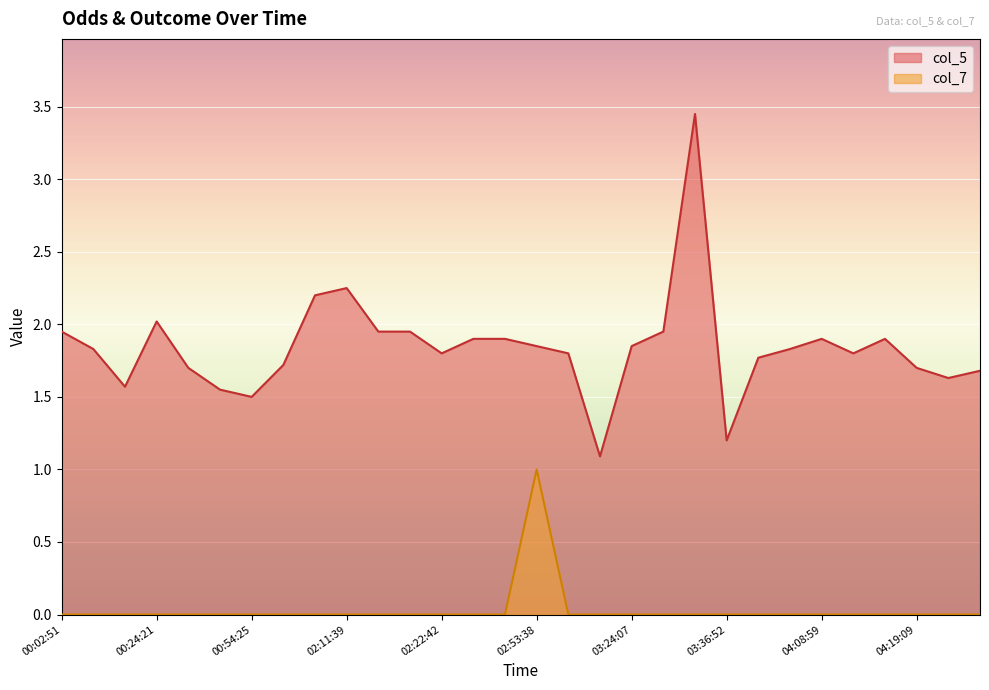

What is the minimum value for col_5?

1.1